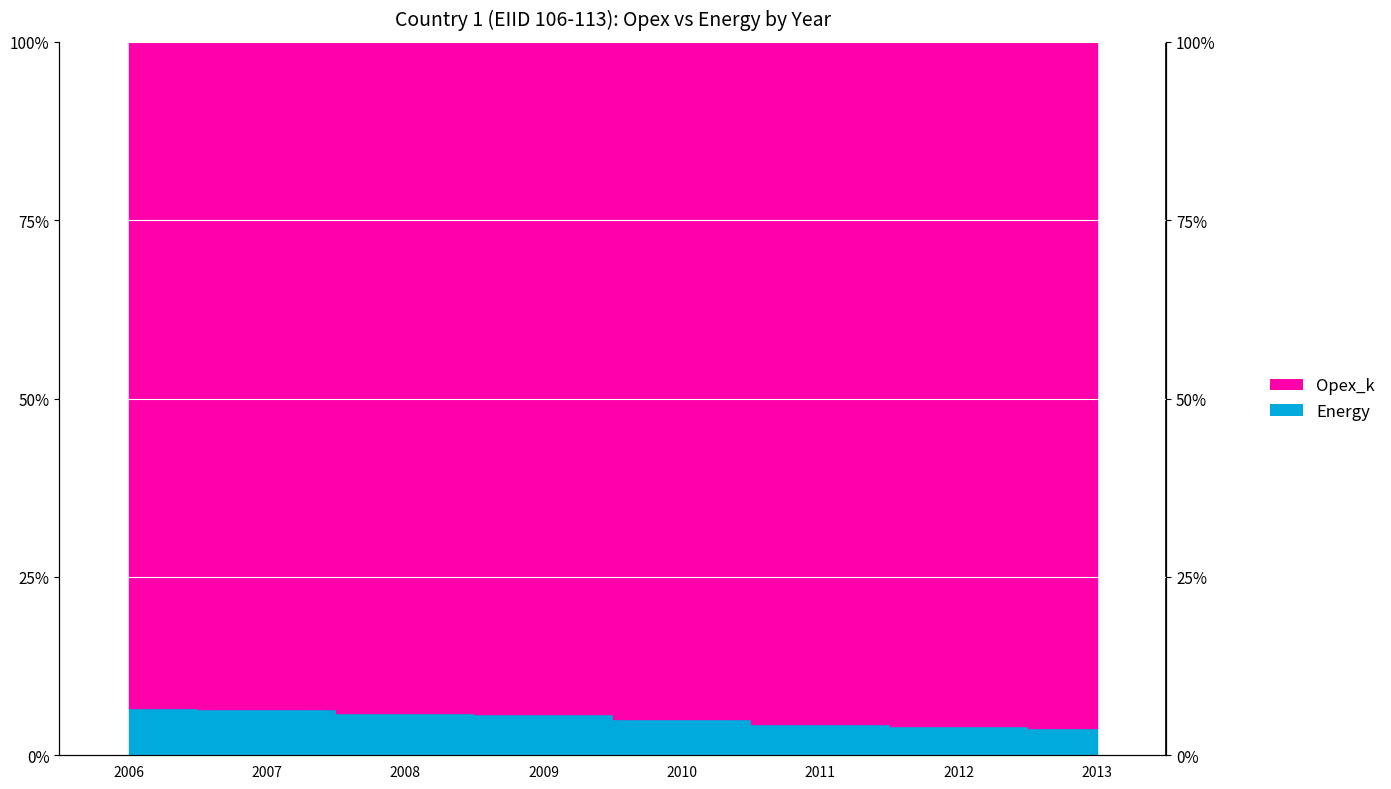

True or false: there are more than 1 points higher than both neighbors.

False